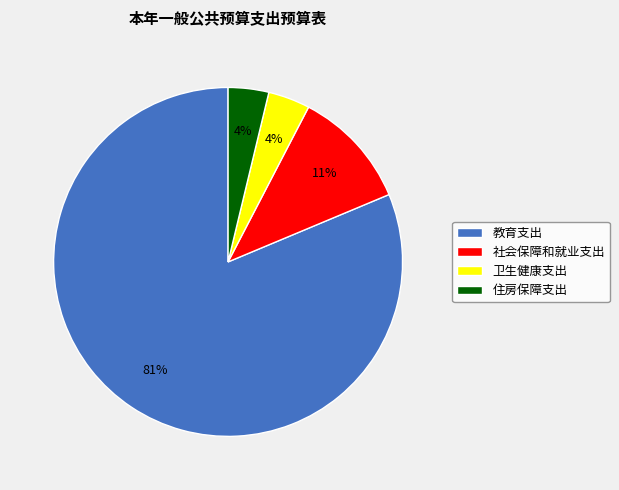

What is the largest slice in the pie chart?

教育支出